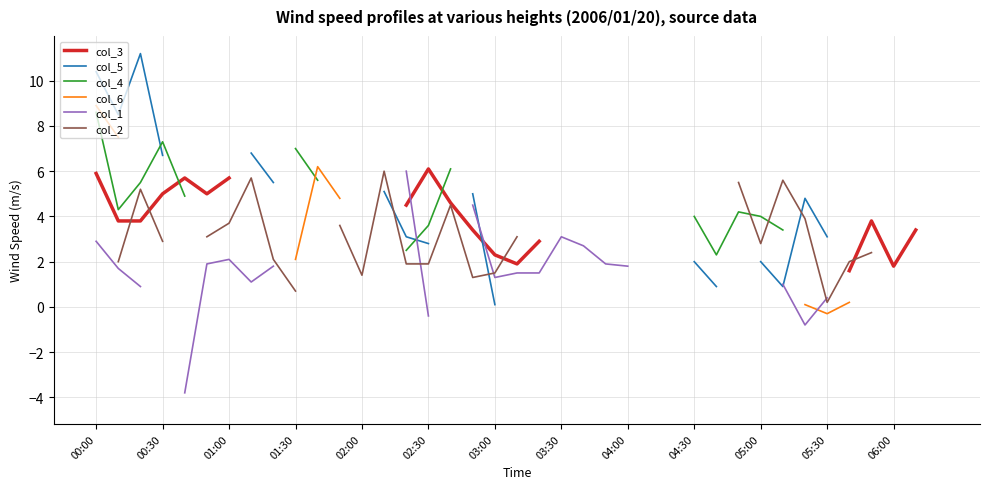

What are all the series names shown in the legend?

col_3, col_5, col_4, col_6, col_1, col_2